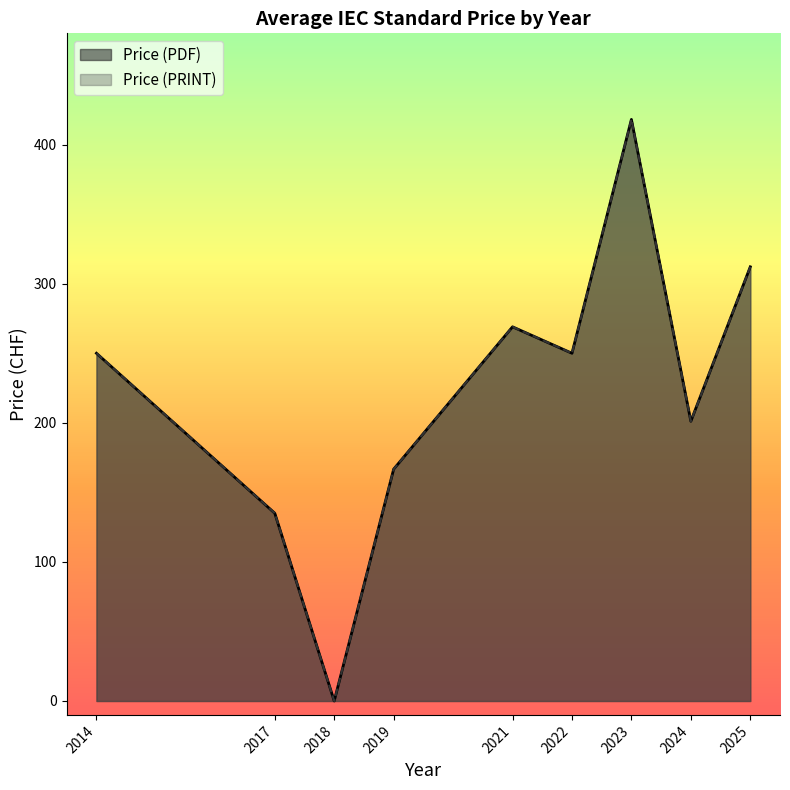

True or false: Price (PDF) and Price (PRINT) intersect in this chart.

False